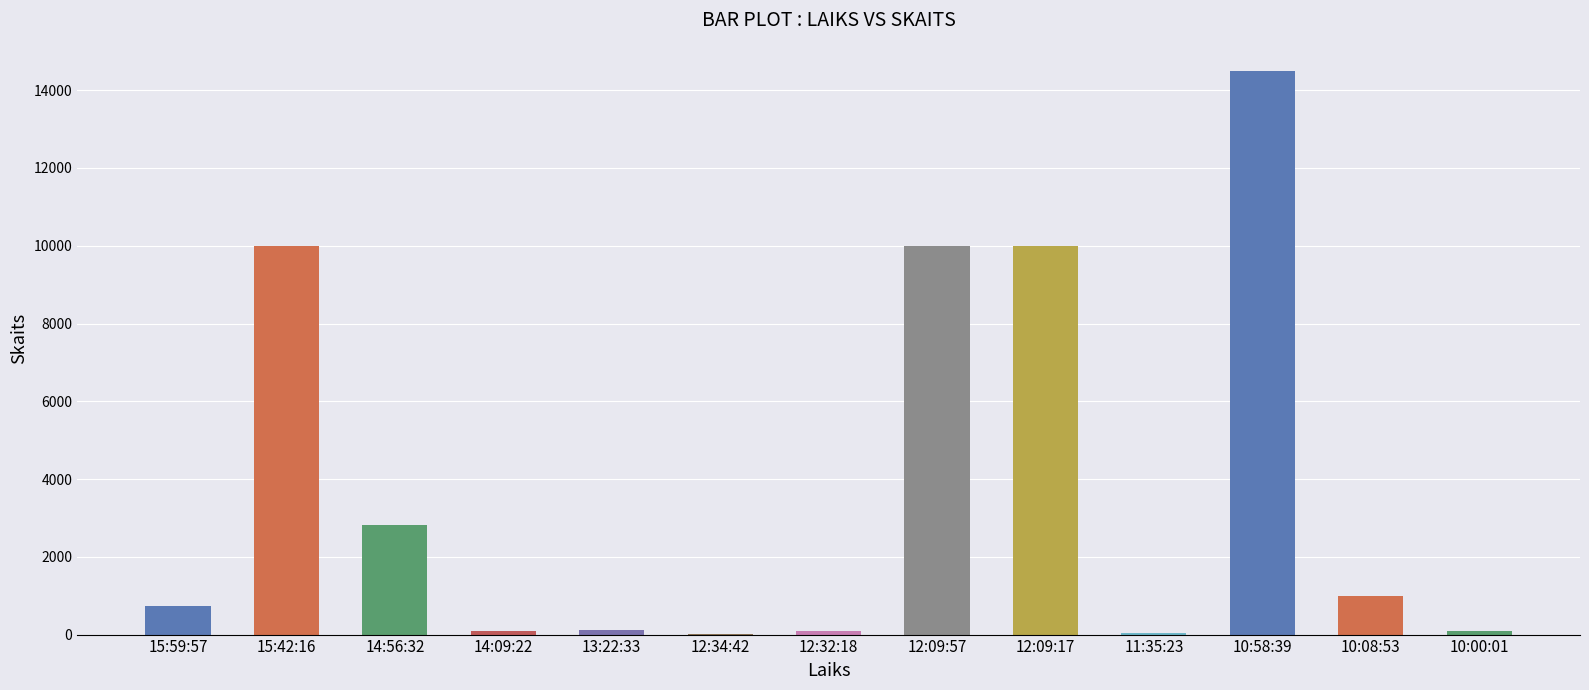

Which category has the highest value across all series?

10:58:39